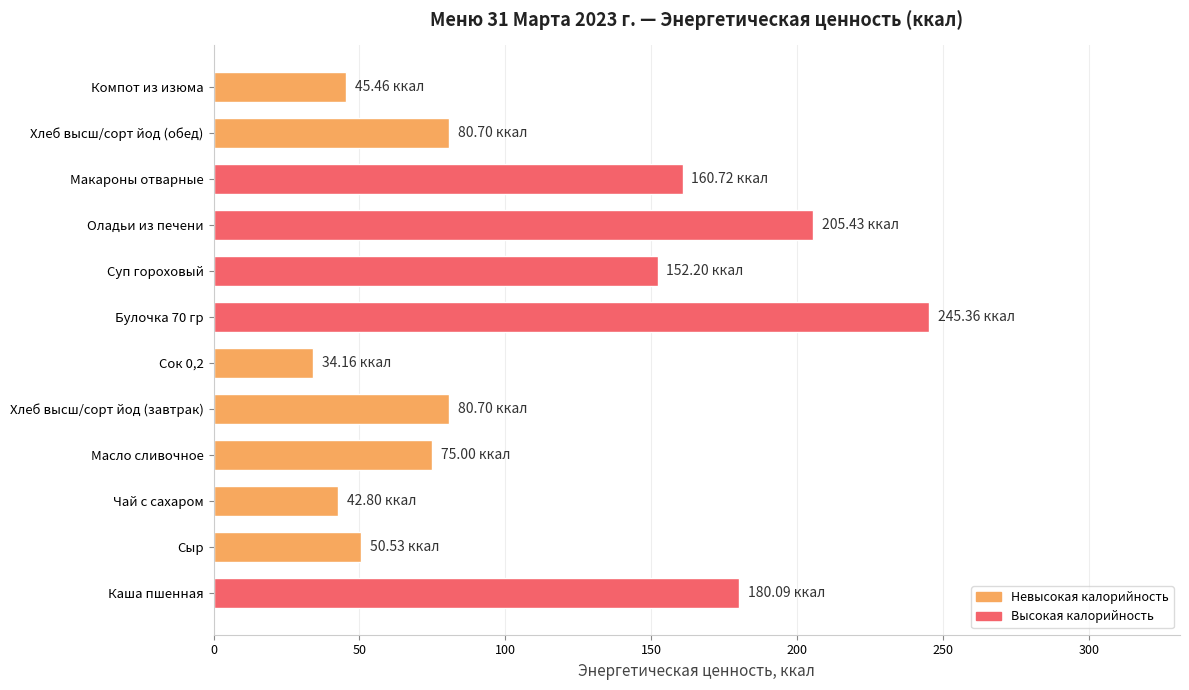

At which label is the value closest to 139?

Суп гороховый